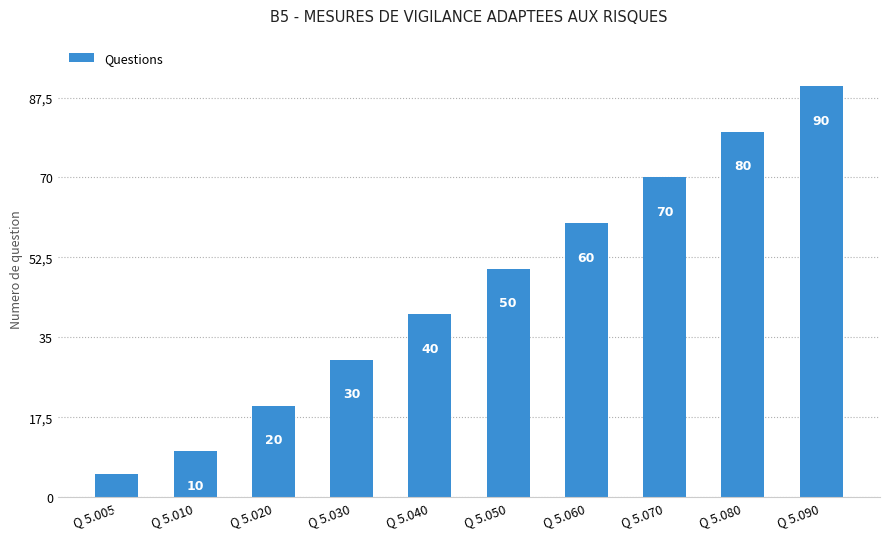

At which label does the data first exceed 50?

Q 5.060